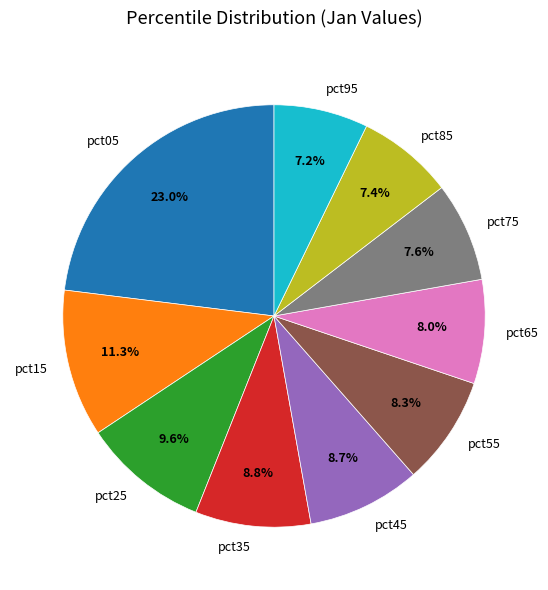

How many segments does this pie chart have?

10